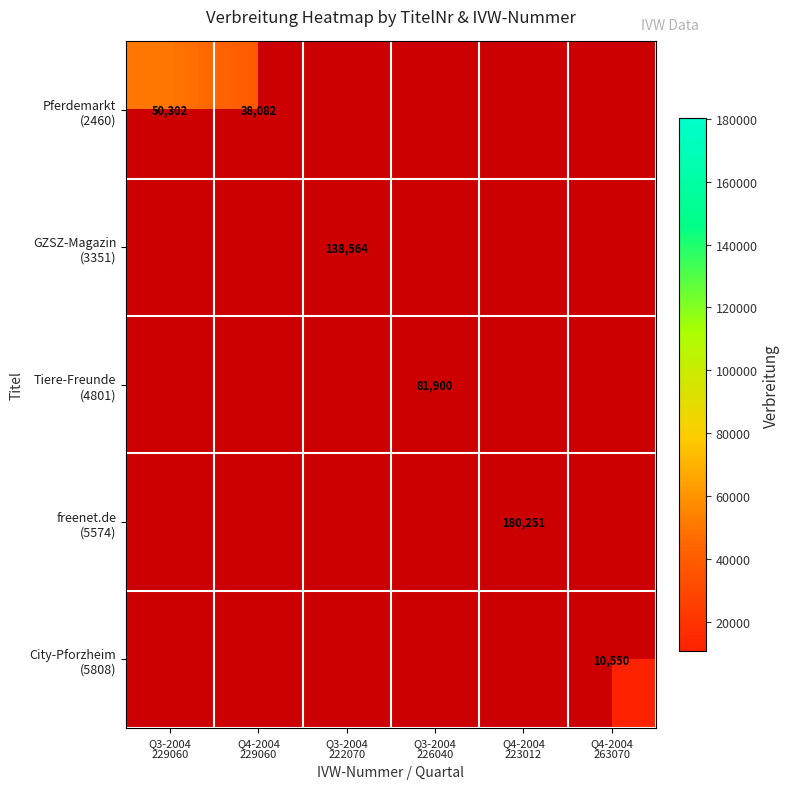

Which has a higher value, Q4-2004
223012 or Q3-2004
222070?

Q3-2004
222070